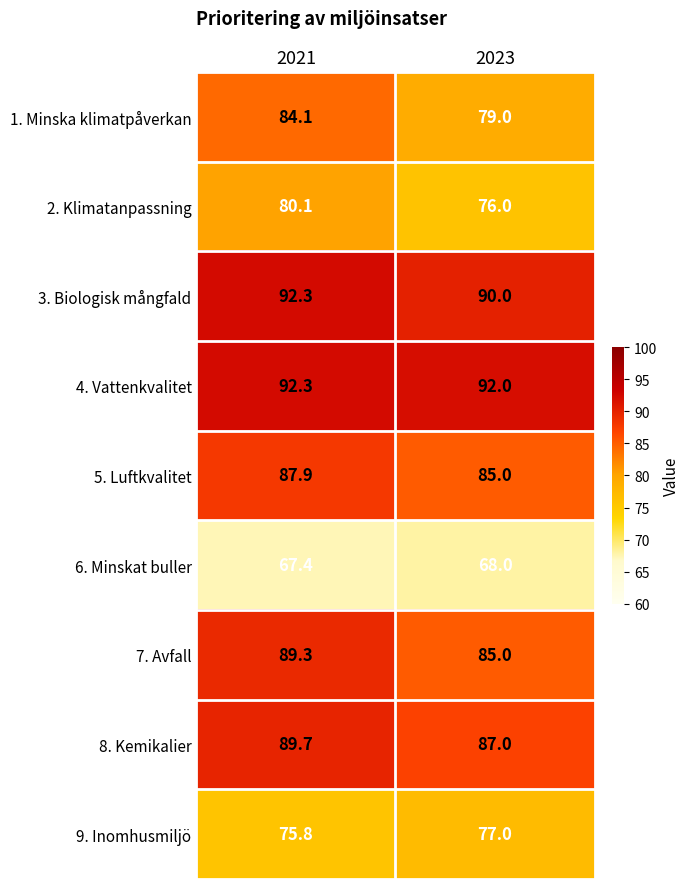

Which series has the largest total across all categories?

4. Vattenkvalitet